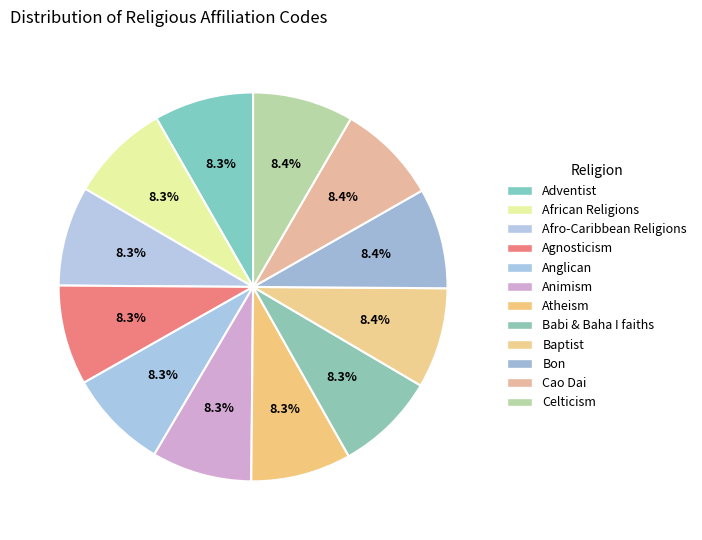

True or false: Animism accounts for 8% of the total.

True